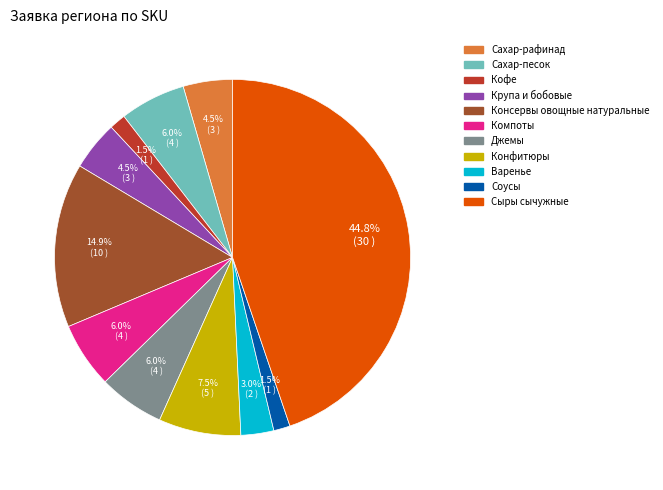

How many slices are in this pie chart?

11